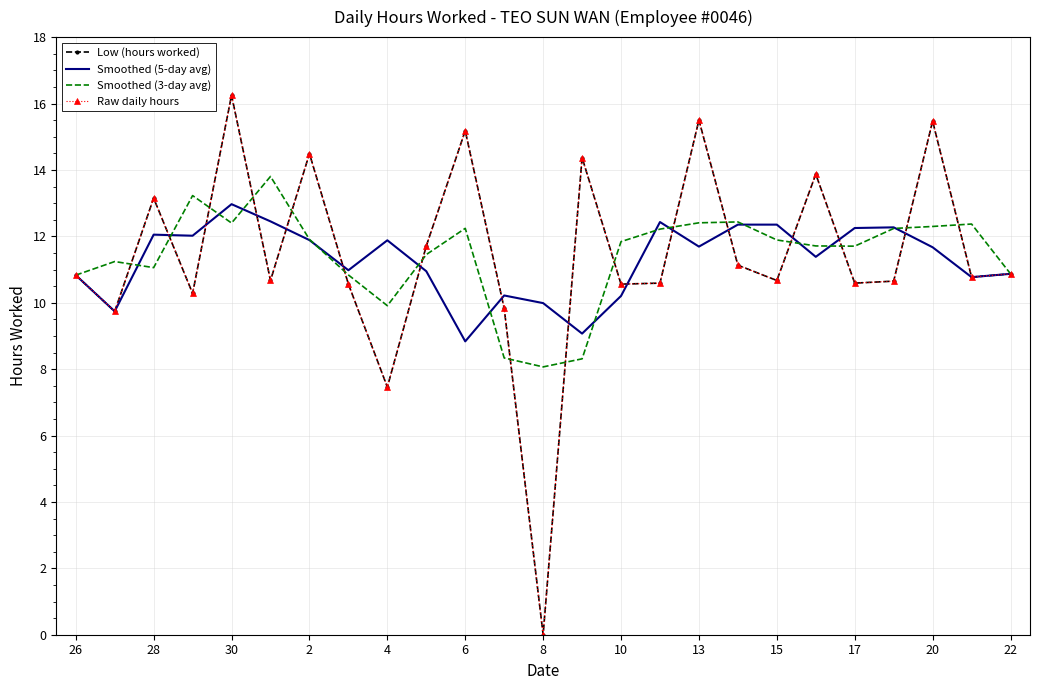

In Smoothed (3-day avg), how many points are lower than both neighbors (excluding endpoints)?

5